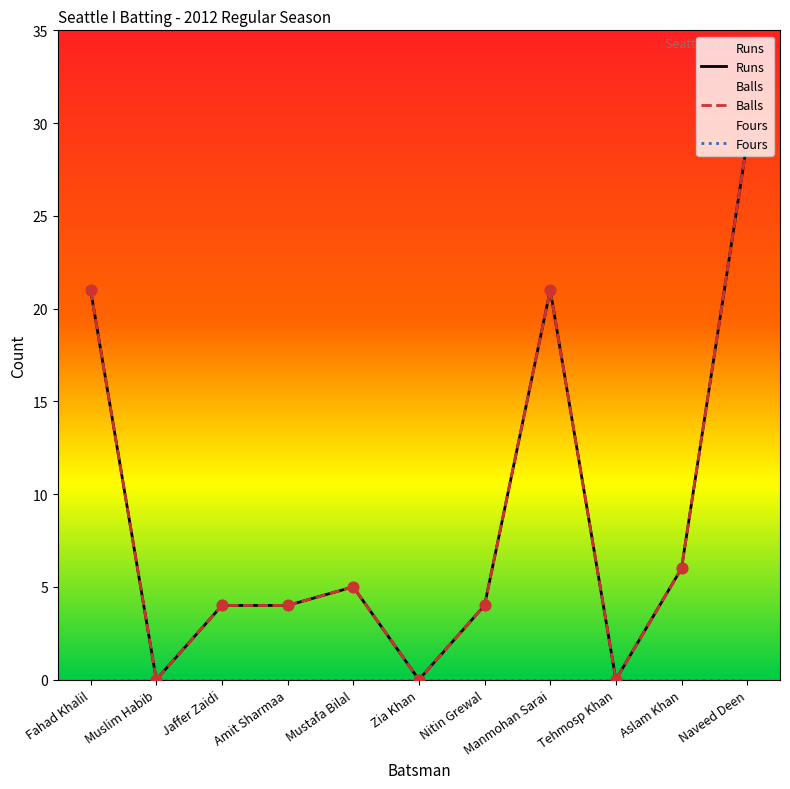

Which series contains the lowest Y value?

Runs